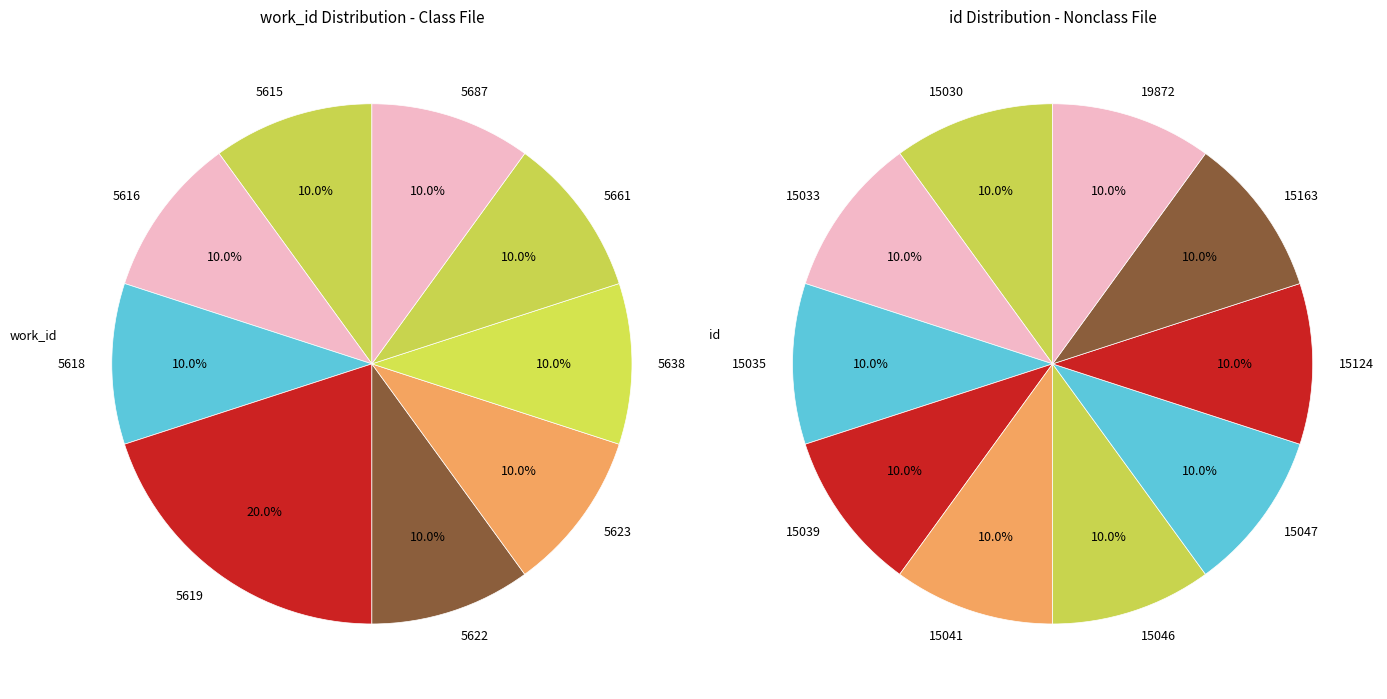

Is it true that 15124 is 10% of the pie?

True